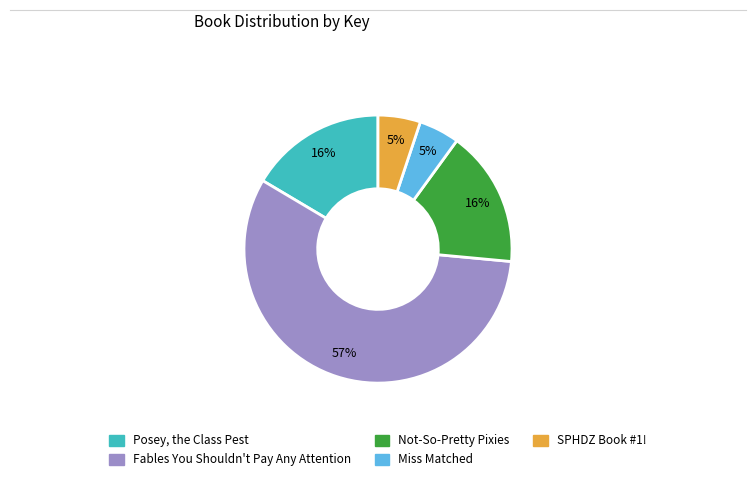

Is it true that Posey, the Class Pest is 5% of the pie?

False